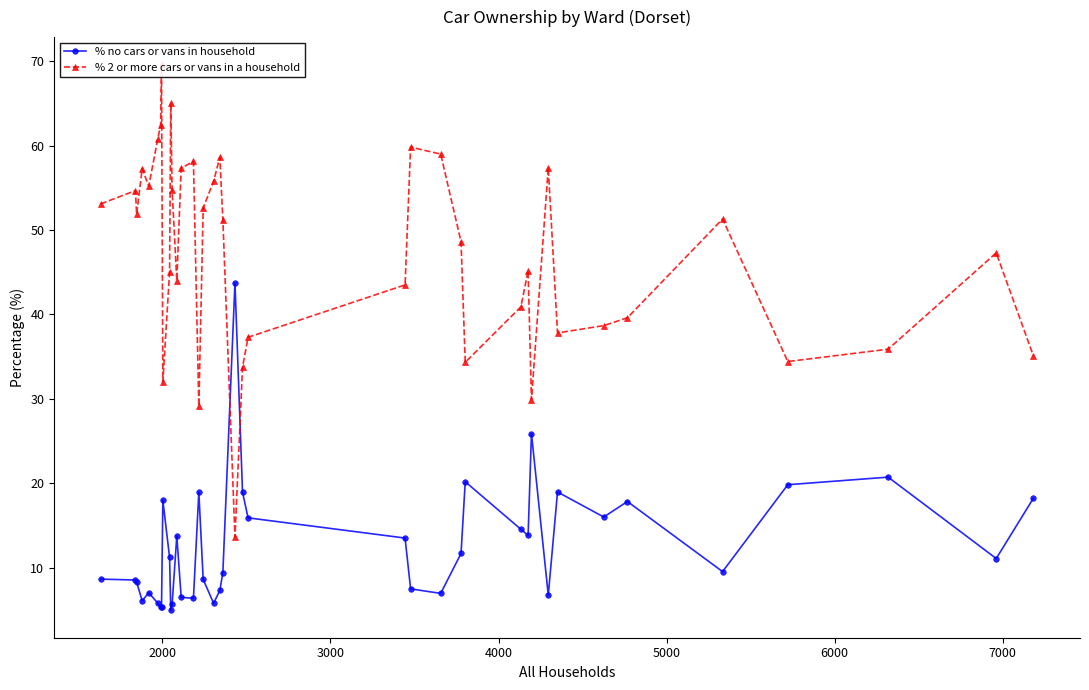

What is the value of the % no cars or vans in household point at the 19th from the left?

7.3